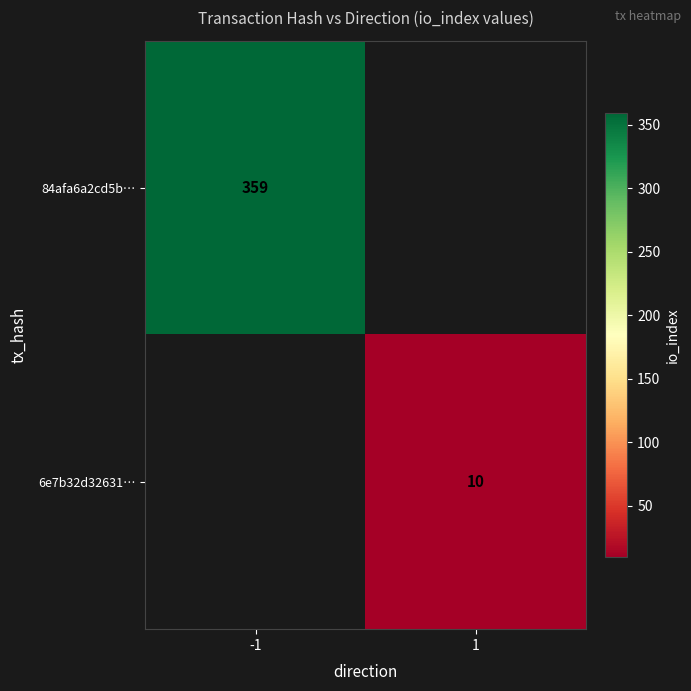

How many series are shown in this chart?

2